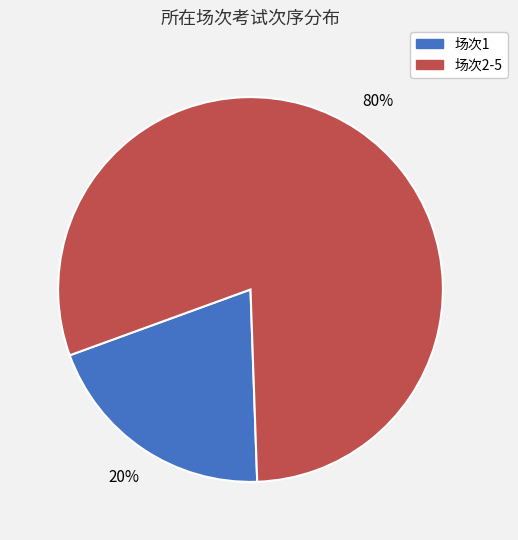

Which slice is the smallest?

场次1